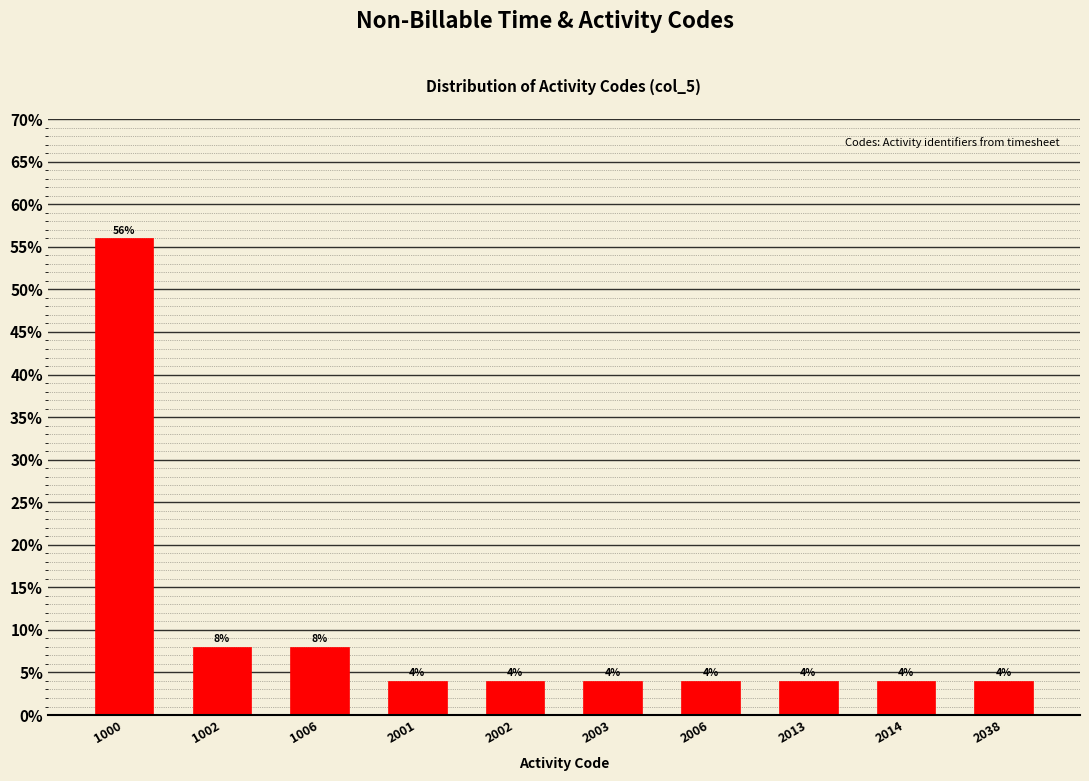

Reading right to left, transcribe all the data shown in this chart.

4.0	4.0	4.0	4.0	4.0	4.0	4.0	8.0	8.0	56.0